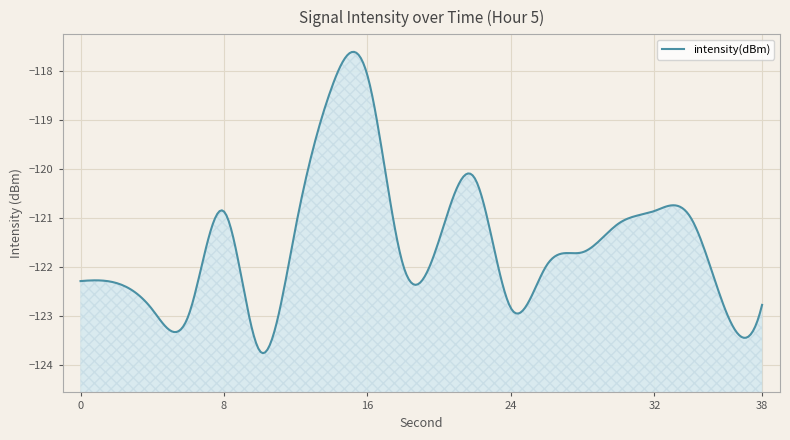

Reading left to right, transcribe all the data shown in this chart.

0=-122.3	2=-122.3	4=-122.9	6=-123.0	8=-120.9	10=-123.7	12=-121.2	14=-118.3	16=-118.1	18=-122.0	20=-121.4	22=-120.2	24=-122.8	26=-122.0	28=-121.7	30=-121.1	32=-120.9	34=-121.0	36=-122.9	38=-122.8